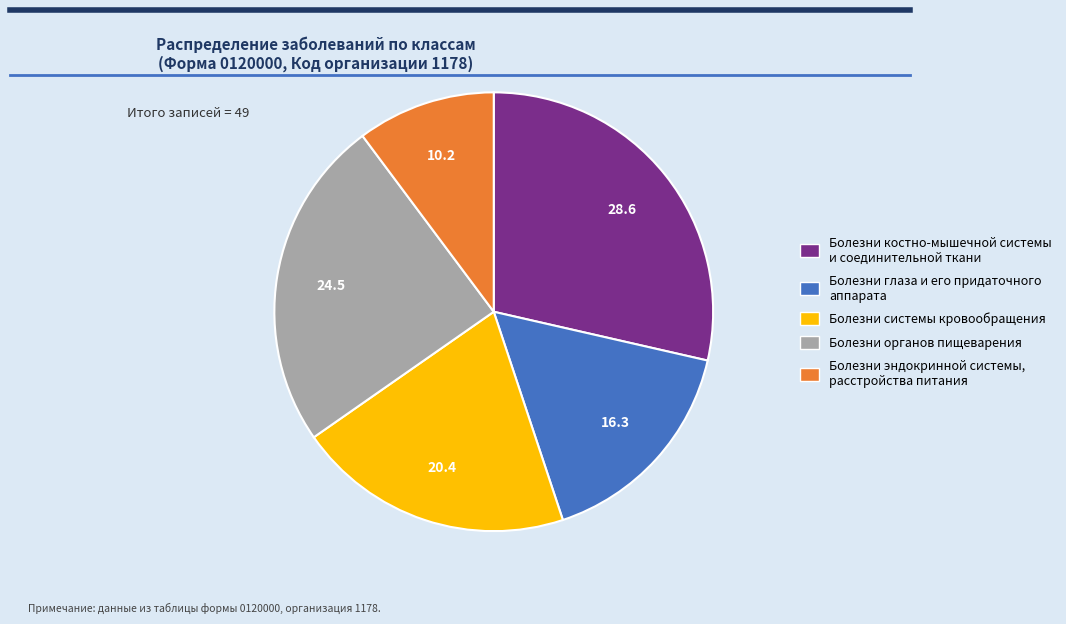

Which has a higher value, Болезни органов пищеварения or Болезни эндокринной системы, расстройства питания?

Болезни органов пищеварения